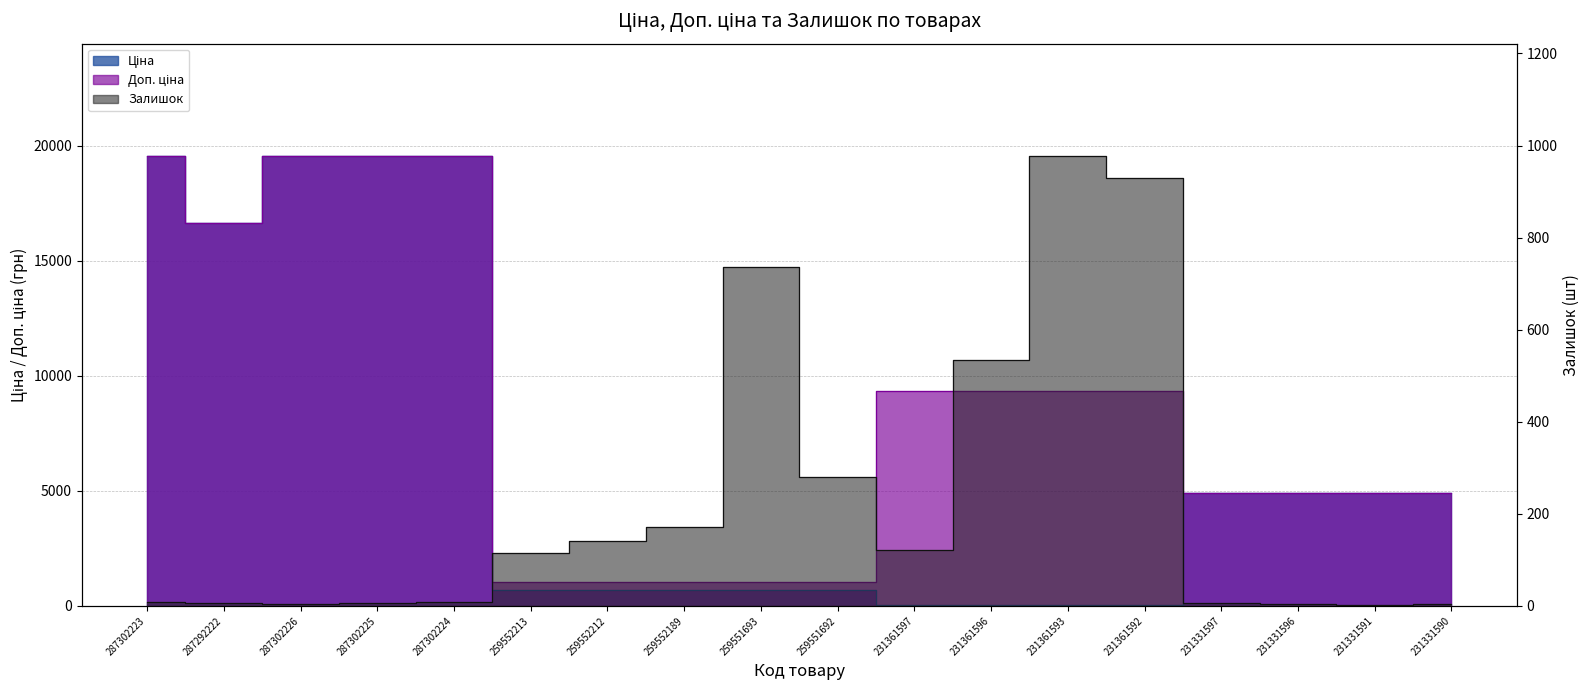

Reading left to right, what are all the values shown in this chart?

Ціна: 19542.7	16618.0	19542.7	19542.7	19542.7	705.5	705.5	705.5	705.5	705.5	41.5	41.5	41.5	41.5	4903.4	4903.4	4903.4	4903.4
Доп. ціна: 19542.7	16618.0	19542.7	19542.7	19542.7	1042.0	1042.0	1042.0	1042.0	1042.0	9342.0	9342.0	9342.0	9342.0	4903.0	4903.0	4903.0	4903.0
Залишок: 8.0	6.0	5.0	7.0	8.0	115.0	141.0	171.0	737.0	281.0	121.0	534.0	977.0	930.0	6.0	4.0	2.0	4.0